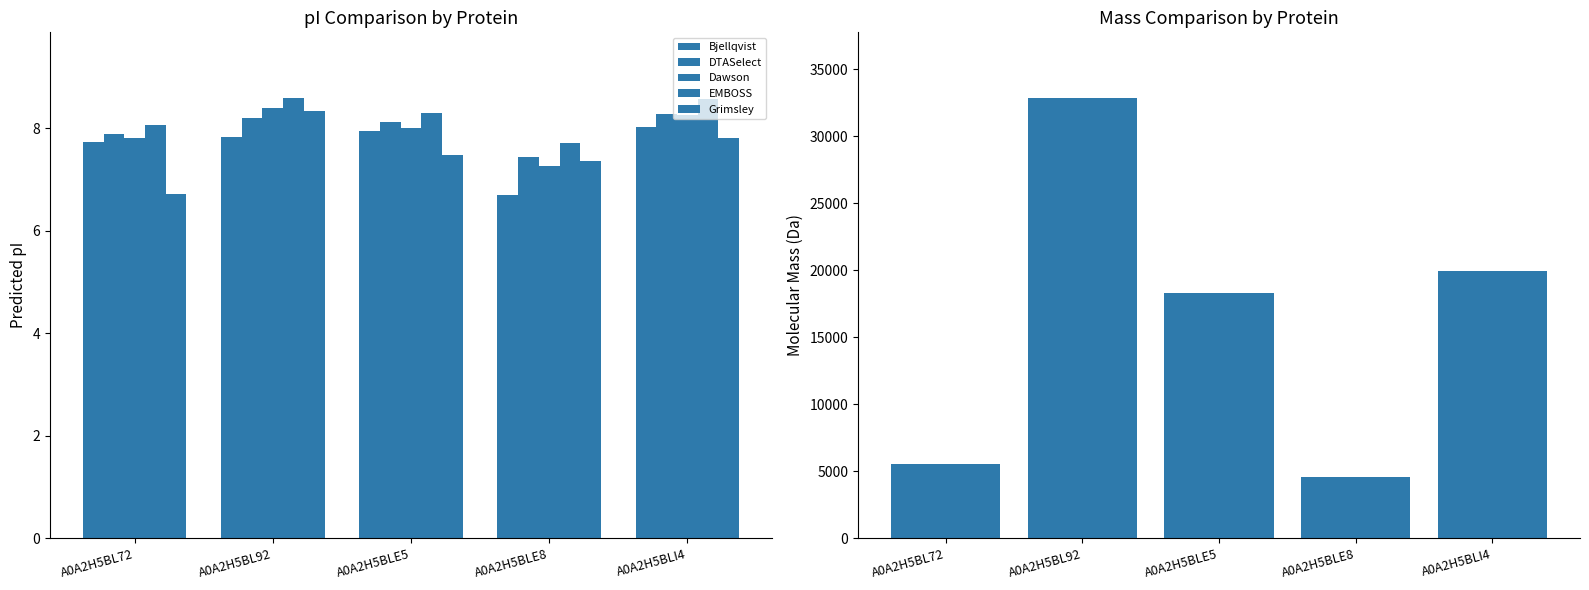

What is the spread (max minus min) of values at A0A2H5BLE8?

4584.5